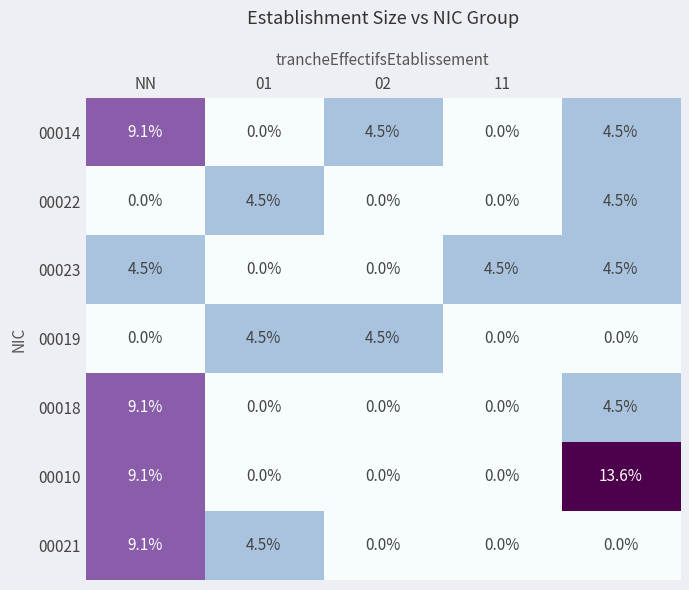

Which series has the largest total across all categories?

00010